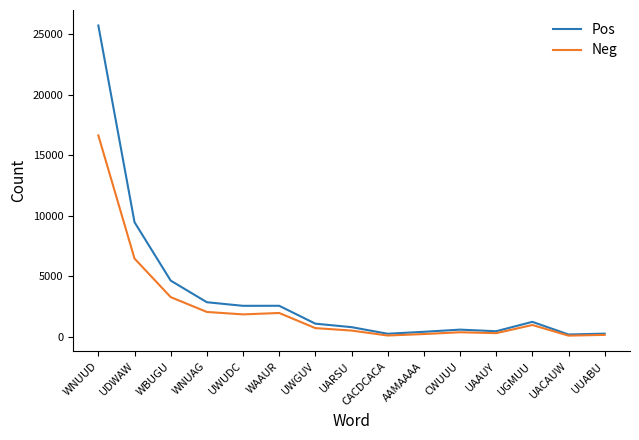

What is the maximum value shown in the chart?

25696